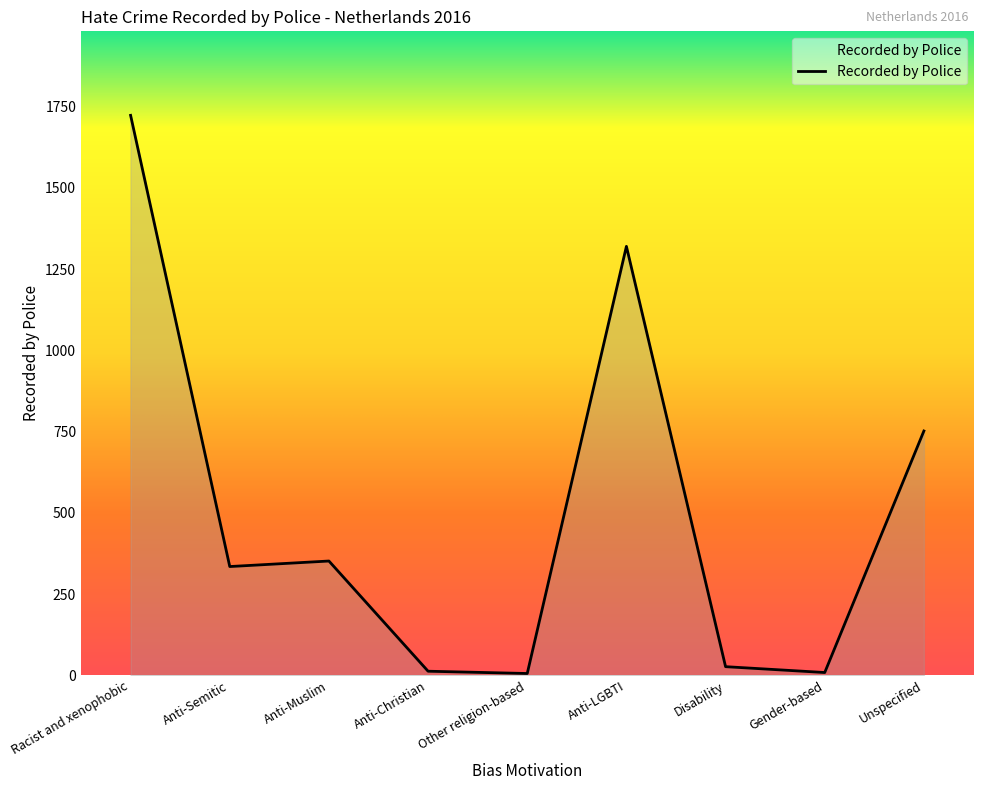

What is the average value?

504